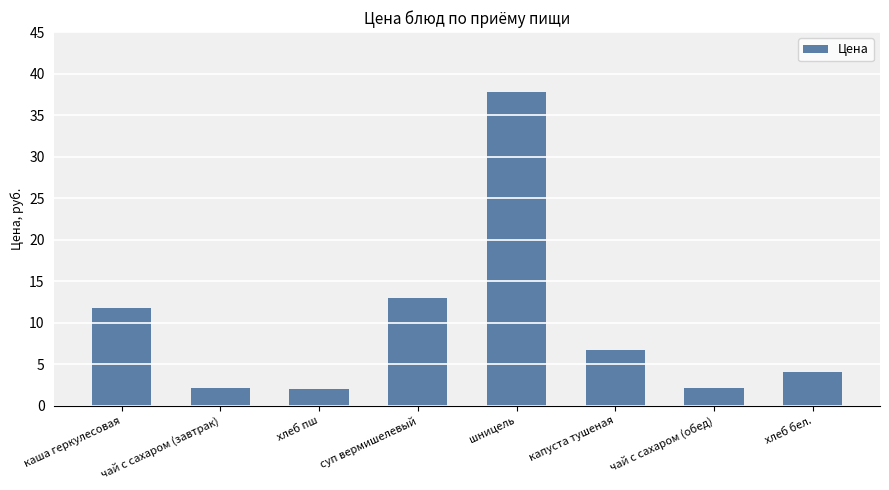

What is the greatest value displayed?

37.7